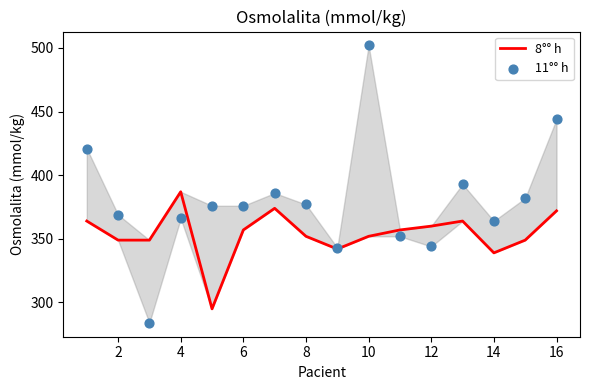

Which series reaches the minimum Y coordinate?

11°° h